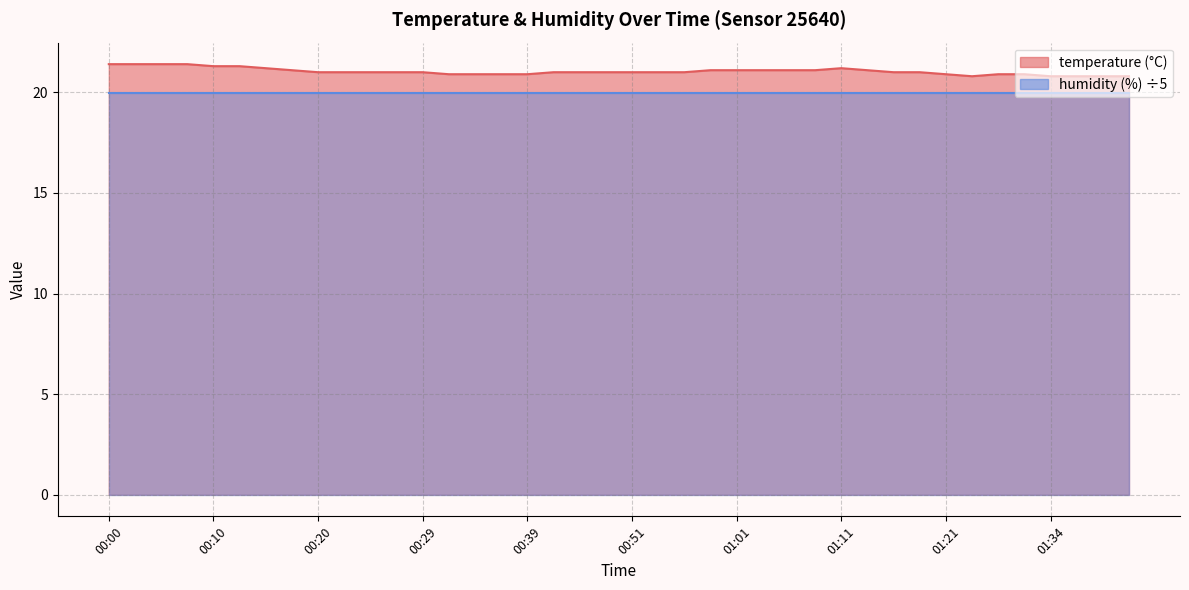

How many values are between 20 and 21?

25